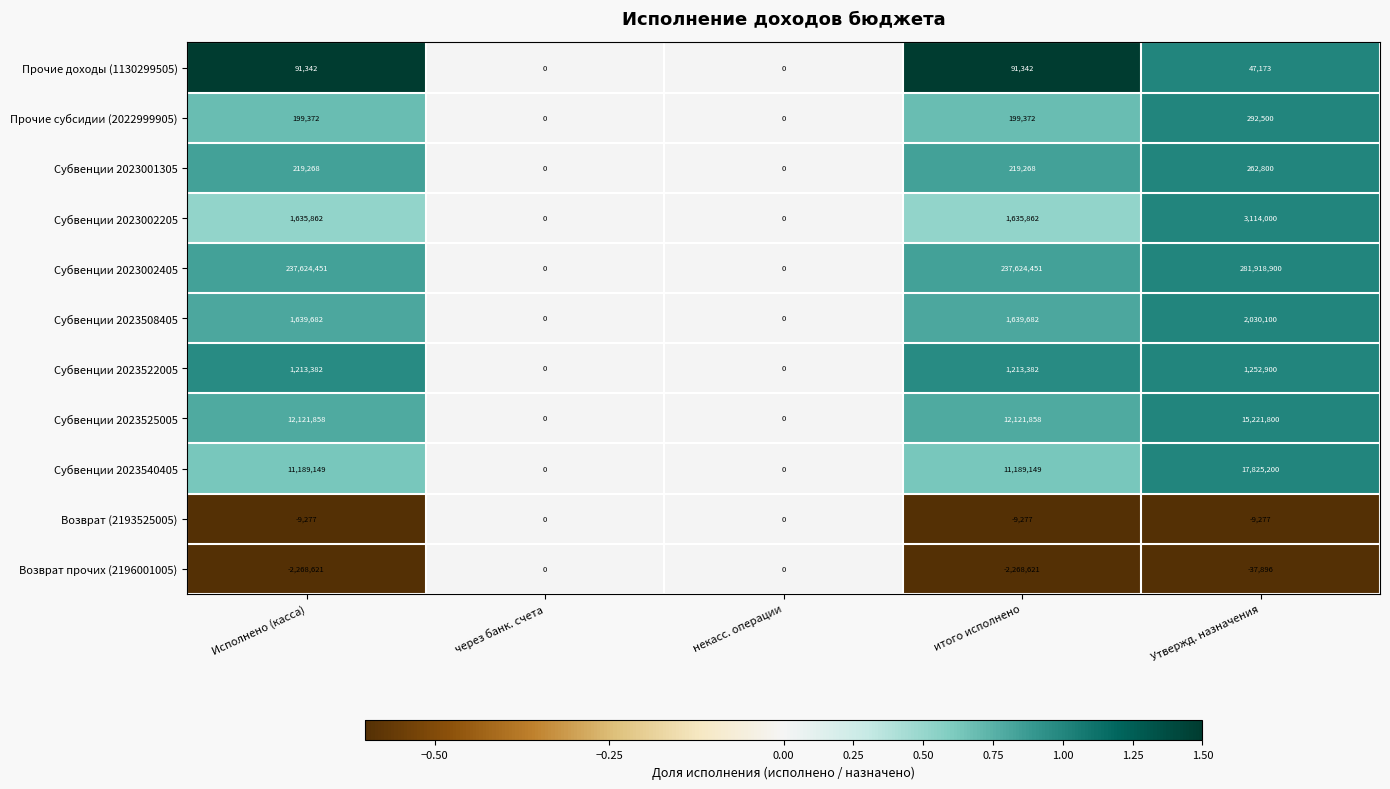

What is the sum of all Возврат прочих (2196001005) values?

-4575138